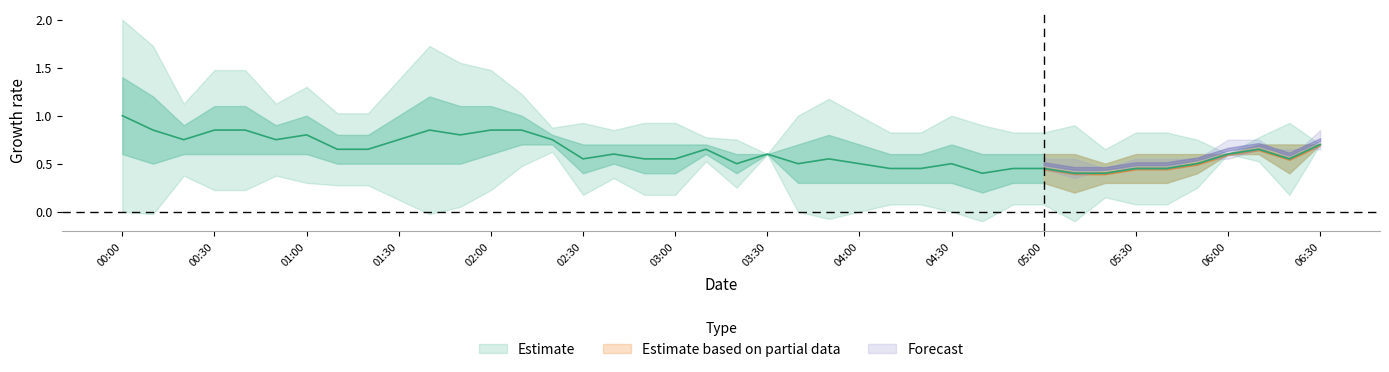

What is the difference between the highest and lowest values at 2024/04/10 00:50:00?

0.3